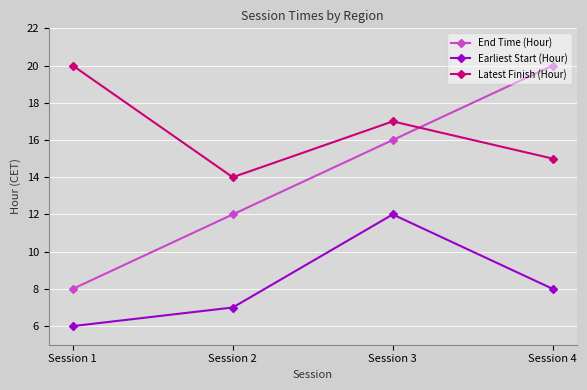

What are all the series names shown in the legend?

End Time (Hour), Earliest Start (Hour), Latest Finish (Hour)